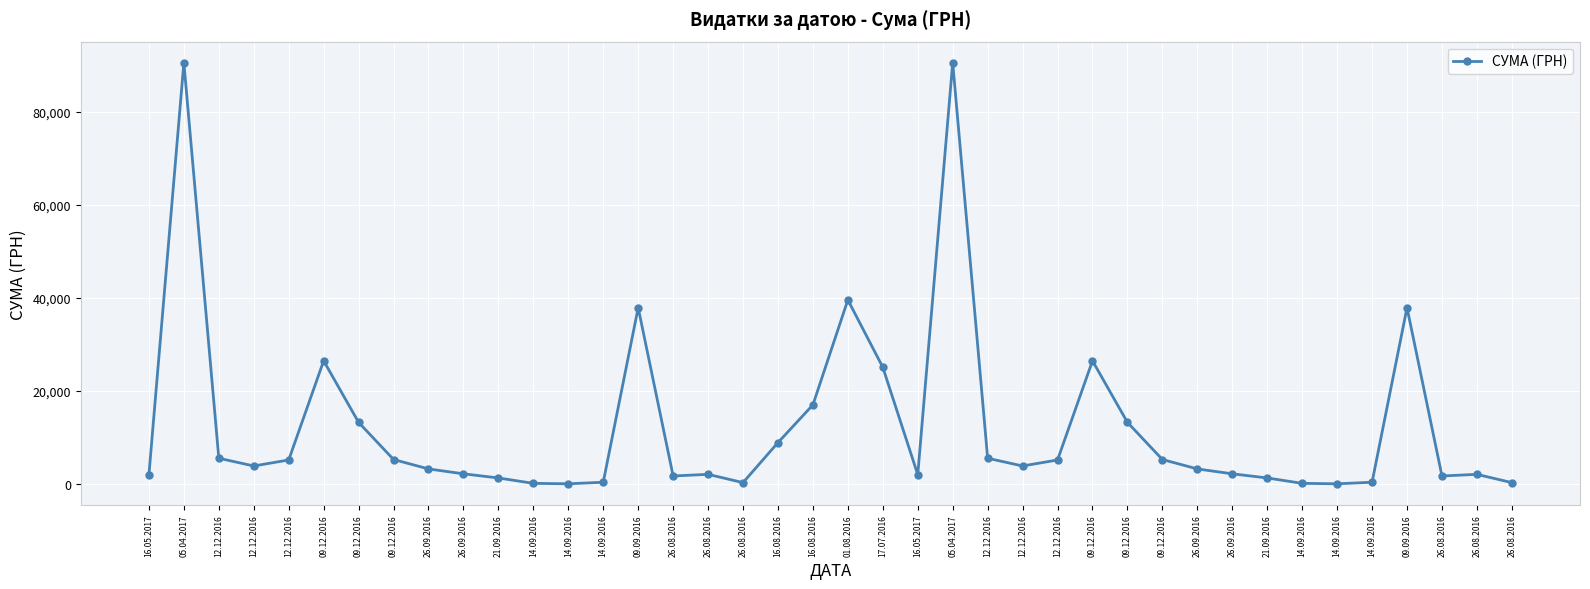

Does the chart display data point markers on the line(s)?

Yes